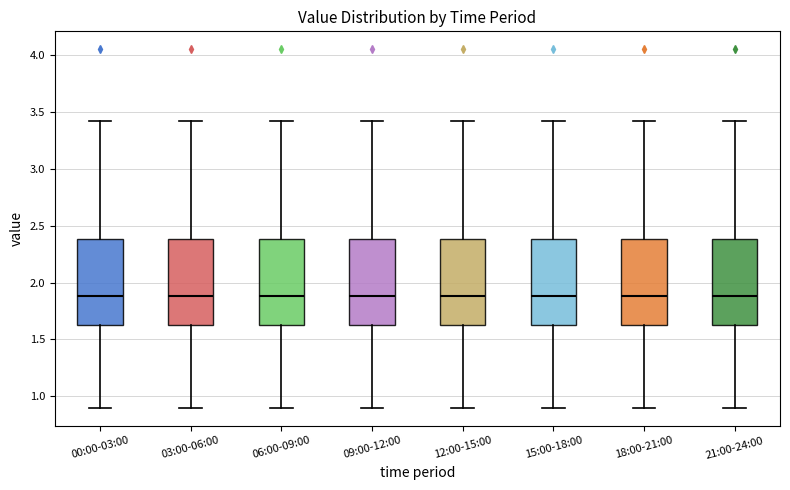

Reading left to right, transcribe this box plot: for each box, give where its median line is, the range the box spans, and where its two whiskers end, as read against the y-axis. The values are not printed on the chart, so give them approximately, as read against the axis.

00:00-03:00: median 1.90, box 1.65 to 2.40, whiskers 0.90 to 3.40
03:00-06:00: median 1.90, box 1.65 to 2.40, whiskers 0.90 to 3.40
06:00-09:00: median 1.90, box 1.65 to 2.40, whiskers 0.90 to 3.40
09:00-12:00: median 1.90, box 1.65 to 2.40, whiskers 0.90 to 3.40
12:00-15:00: median 1.90, box 1.65 to 2.40, whiskers 0.90 to 3.40
15:00-18:00: median 1.90, box 1.65 to 2.40, whiskers 0.90 to 3.40
18:00-21:00: median 1.90, box 1.65 to 2.40, whiskers 0.90 to 3.40
21:00-24:00: median 1.90, box 1.65 to 2.40, whiskers 0.90 to 3.40